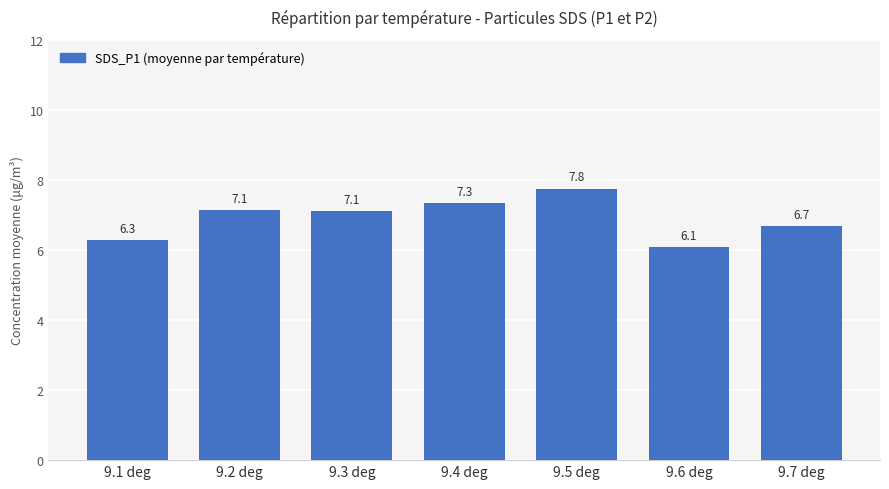

At which label is the value closest to 6?

9.6 deg